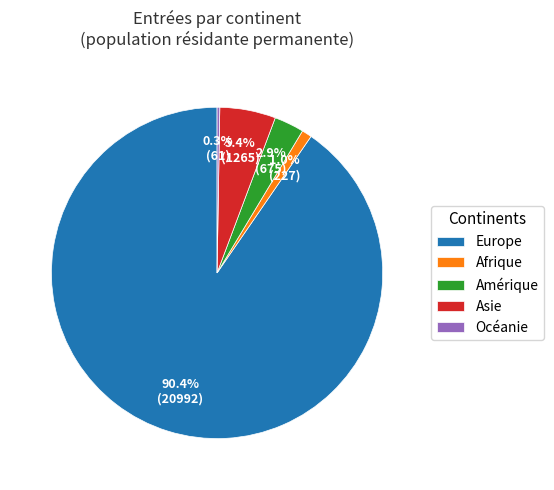

To the nearest percent, what percentage of the pie is Amérique?

3%